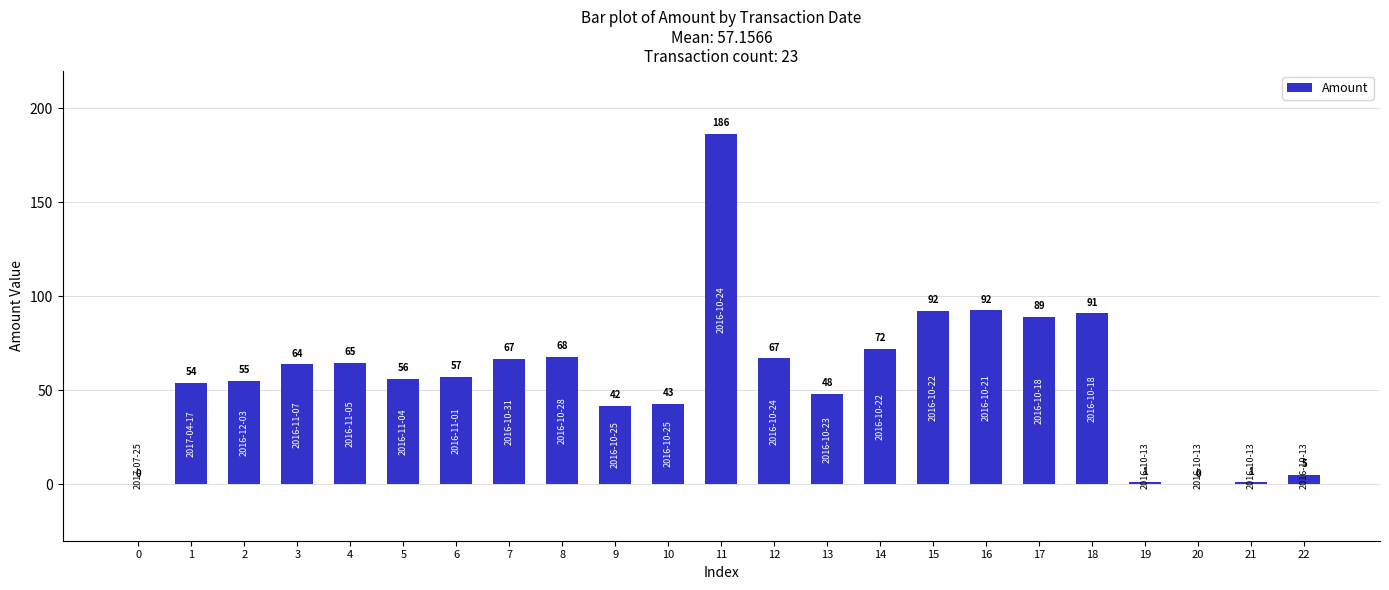

What is the maximum value shown in the chart?

186.2